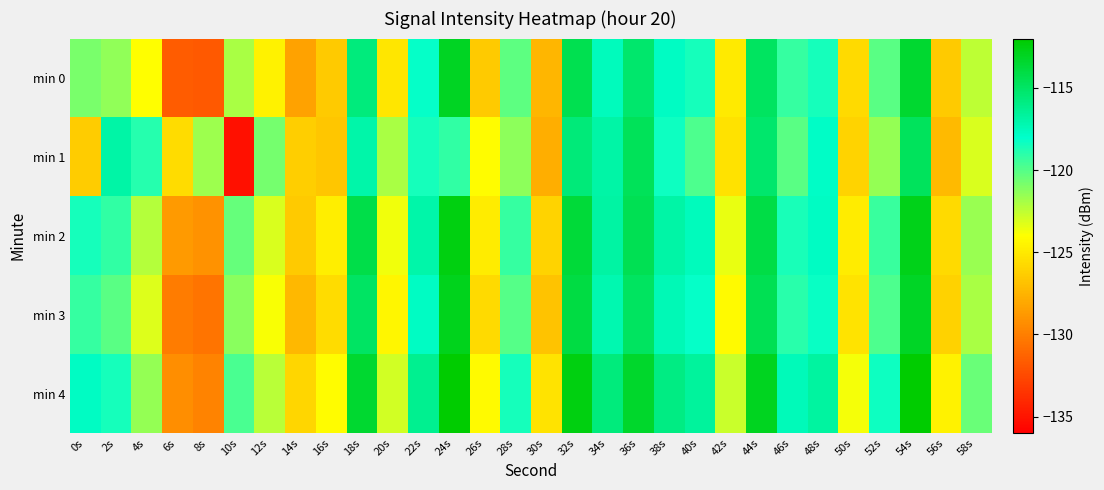

How many categories are shown in the chart?

30